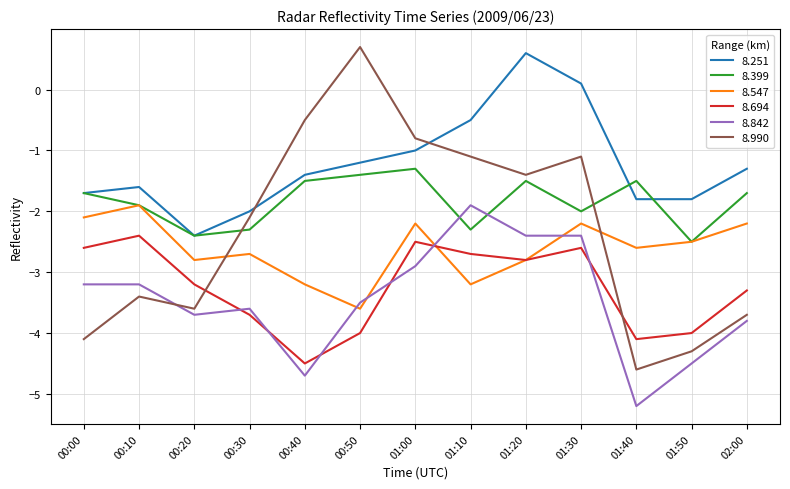

Is the value of 8.251 at 01:10 greater than the value of 8.694 at 00:50?

Yes